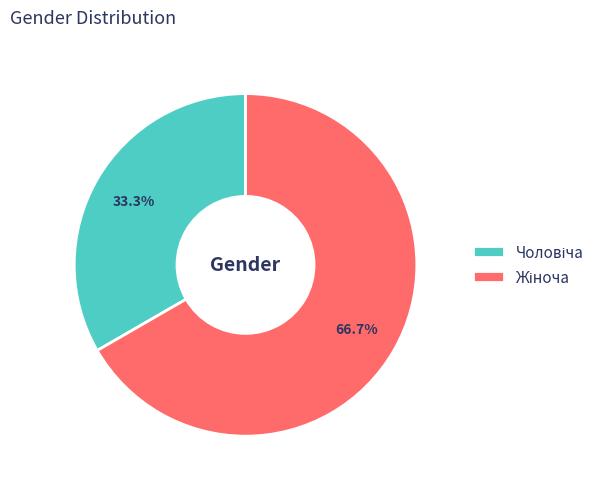

Is there a majority slice in this chart?

Yes